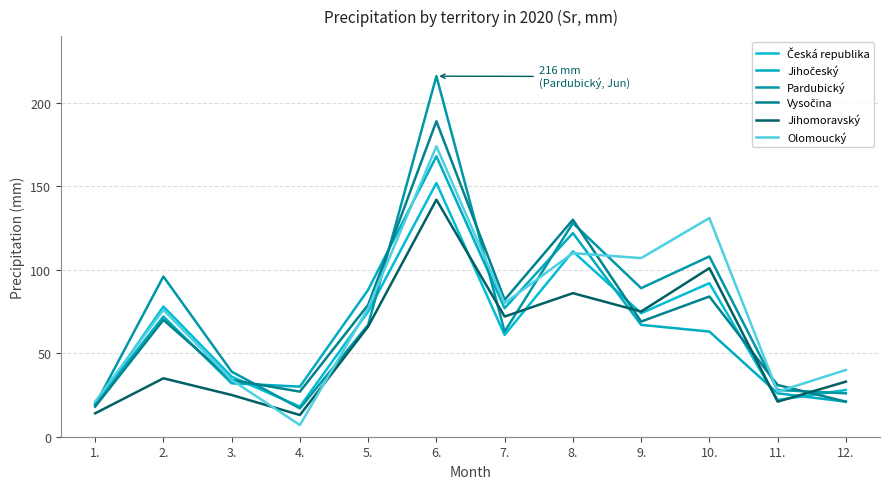

The value of Jihočeský at 5. is 116. True or false?

False